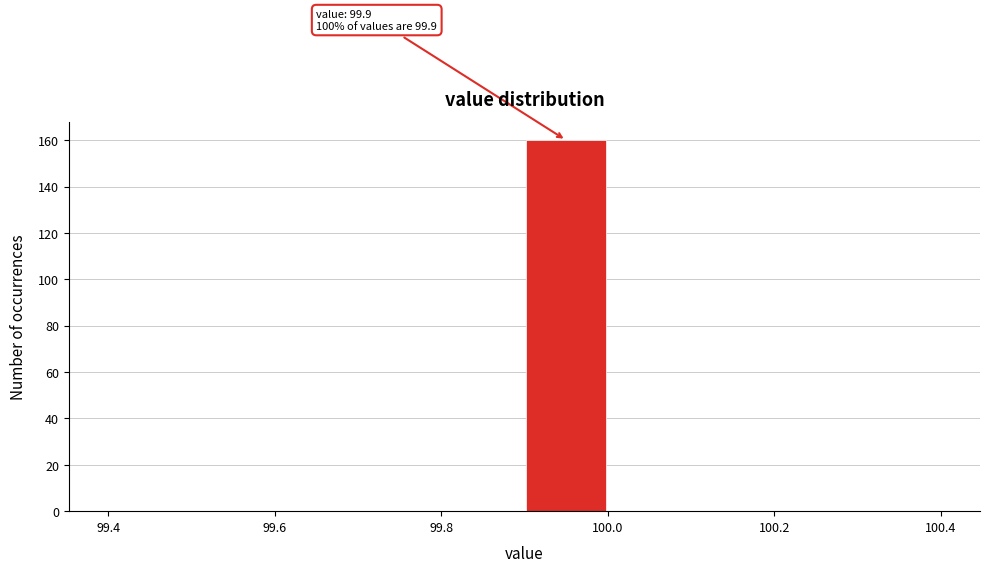

Which range on the x-axis has the tallest bar?

99.9 to 100.0